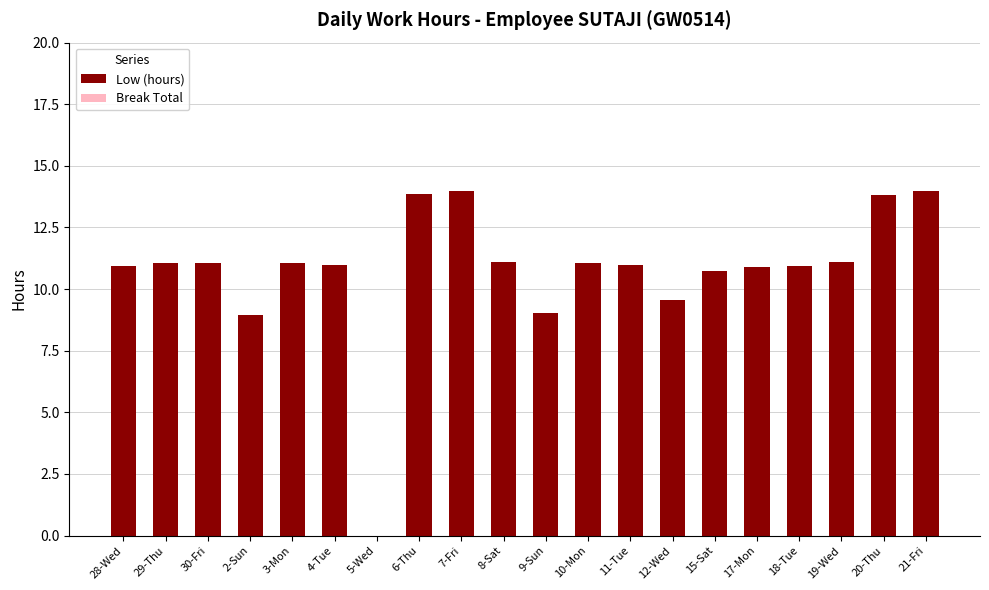

The chart shows a value of 9.6 at 12-Wed. True or false?

True